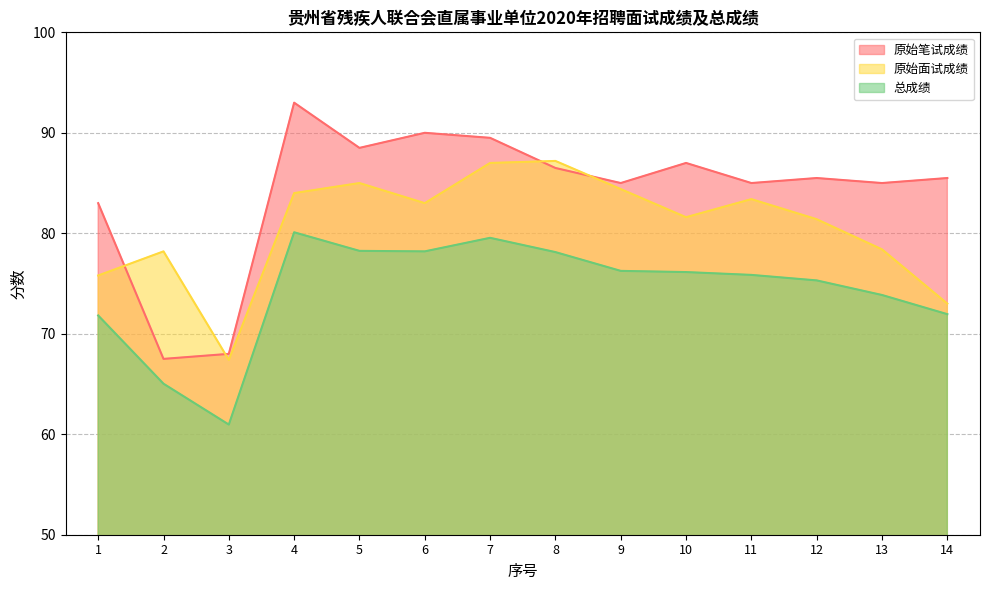

What is the spread (max minus min) of values at 1?

11.2